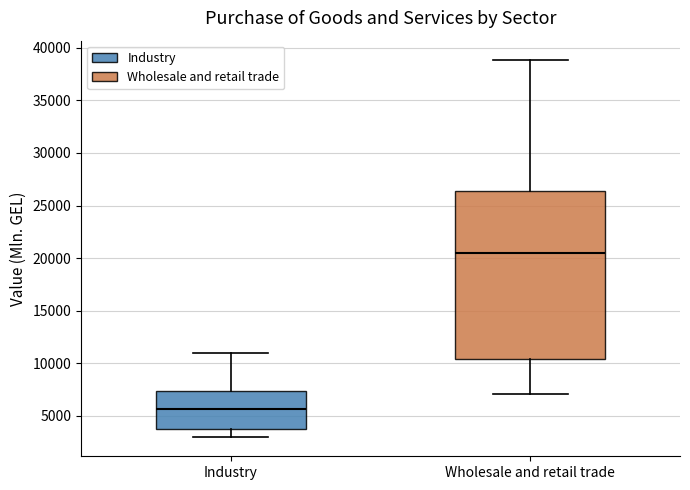

Reading left to right, read every box against the y-axis: the position of its median line, the range the box covers, and the ends of its whiskers. The values are not printed on the chart, so give them approximately, as read against the axis.

Industry: median 5500, box 4000 to 7500, whiskers 3000 to 11000
Wholesale and retail trade: median 20500, box 10500 to 26500, whiskers 7000 to 39000